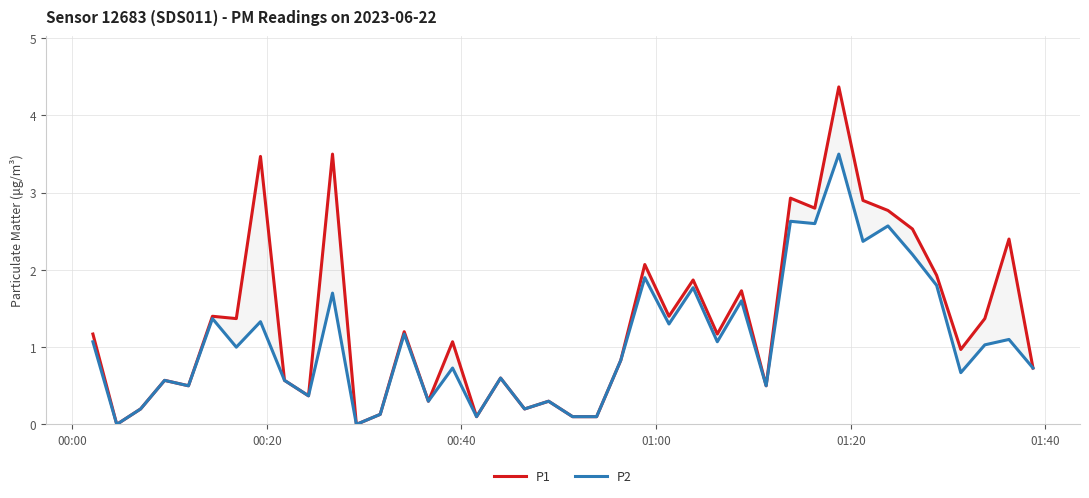

Rank the series by their maximum value, from lowest to highest.

P2, P1